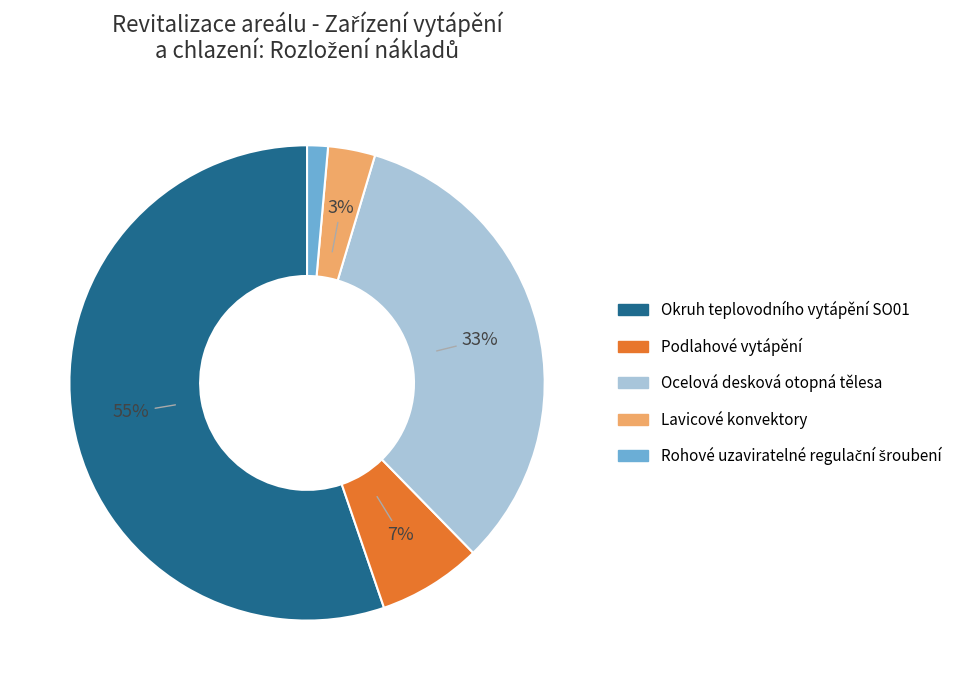

Do Ocelová desková otopná tělesa and Podlahové vytápění together represent more than half of the pie?

No